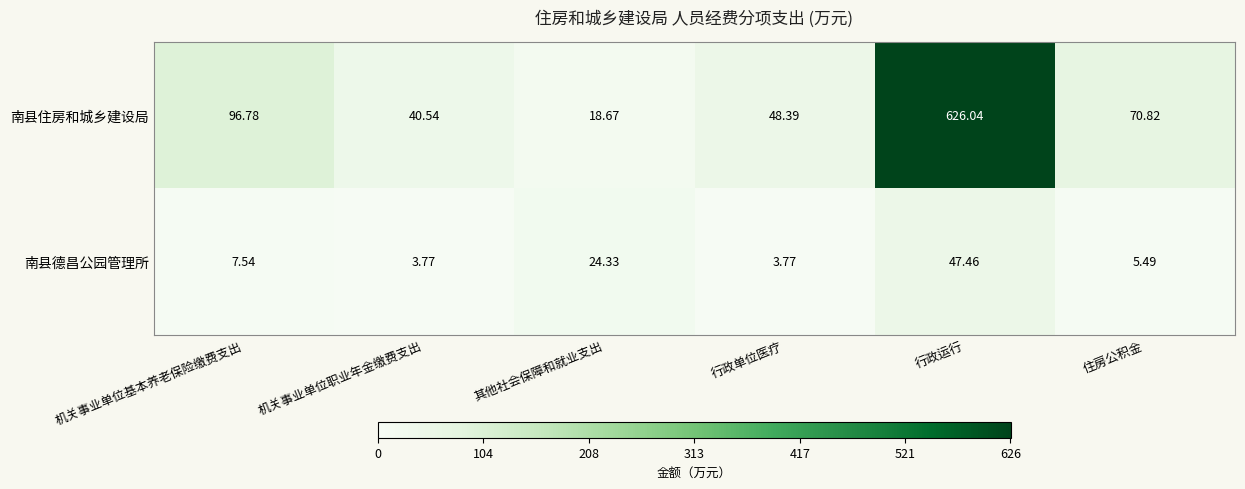

At which label does 南县德昌公园管理所 first exceed 7?

机关事业单位基本养老保险缴费支出